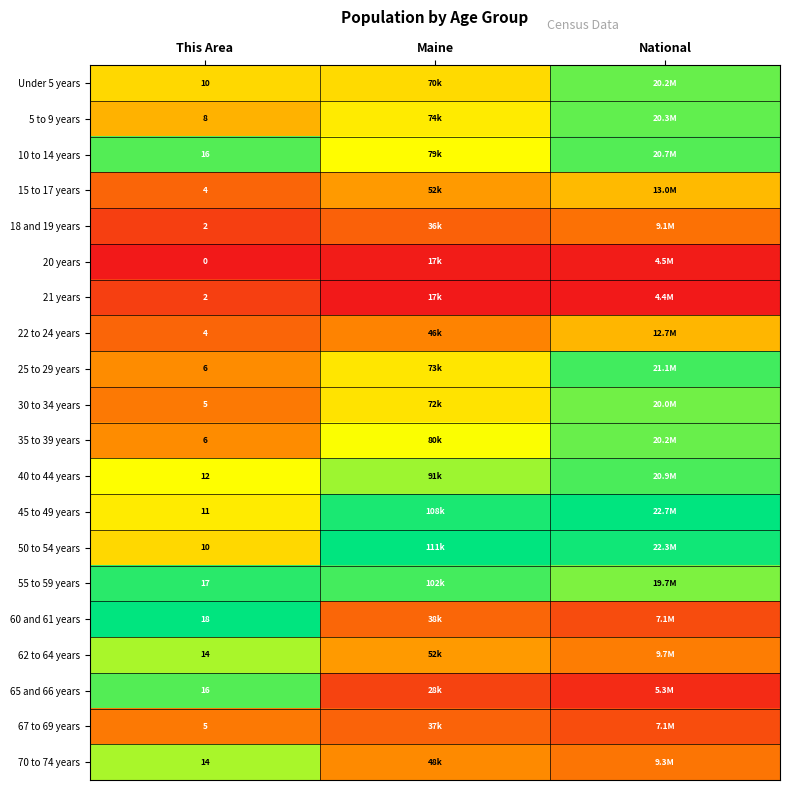

The value of 40 to 44 years at Maine is 0.4. True or false?

False